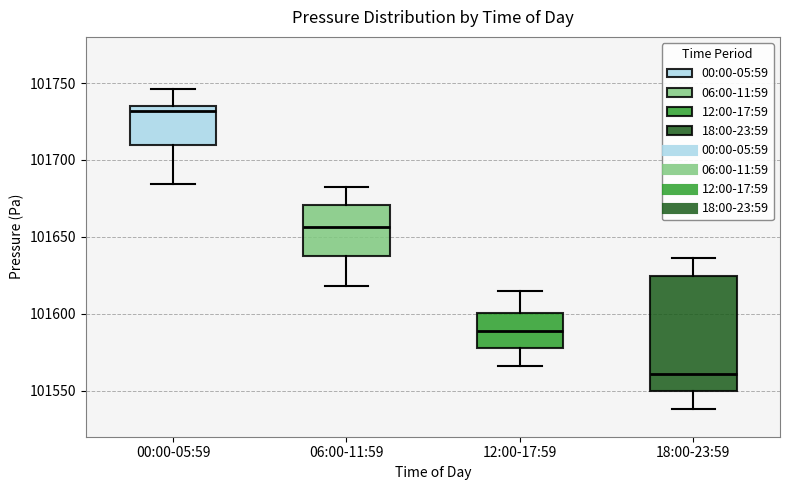

Which box is the tallest, from its lower edge to its upper edge?

18:00-23:59